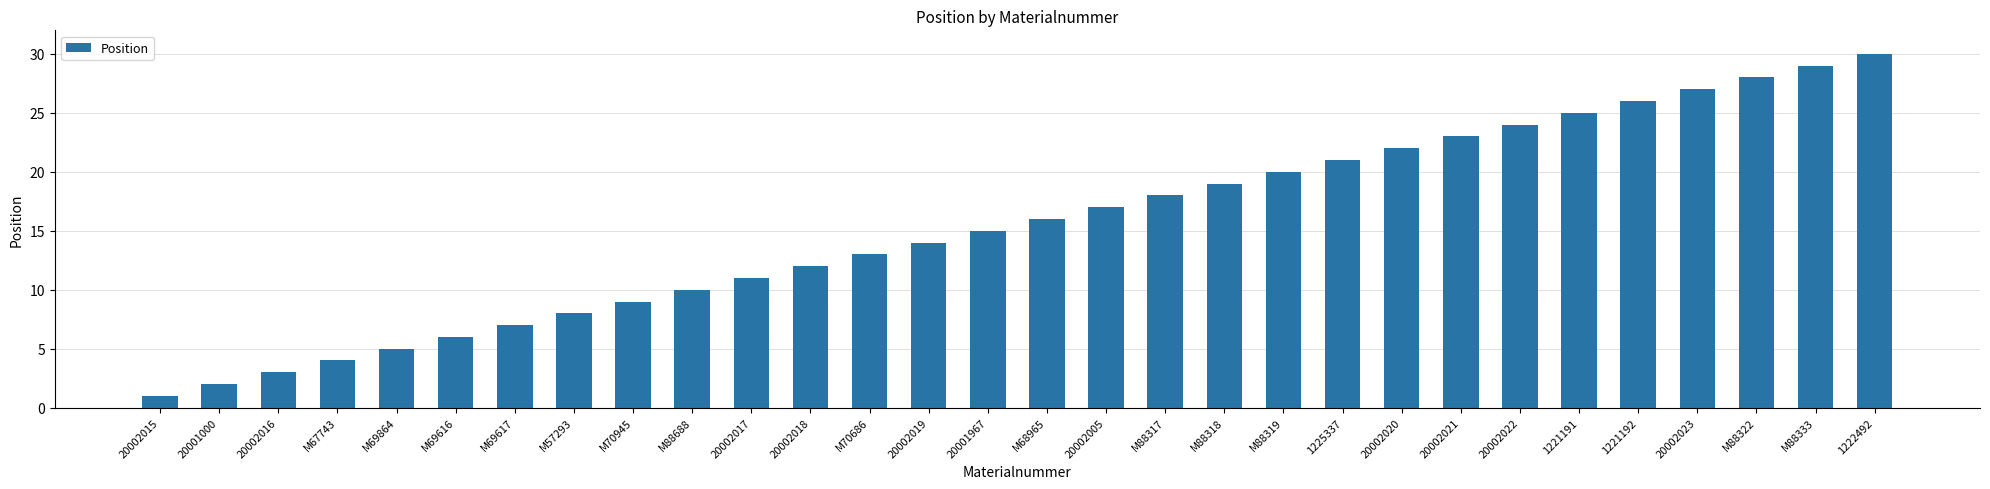

Is it true that the value at 20002020 is 22?

True